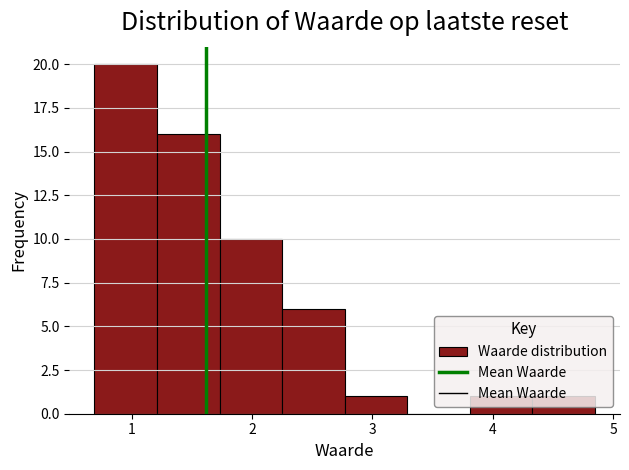

How tall is the bar that spans 3.81 to 4.33 on the x-axis? Neither the bar edges nor the heights are printed on the chart, so give them approximately, as read against the axes.

1